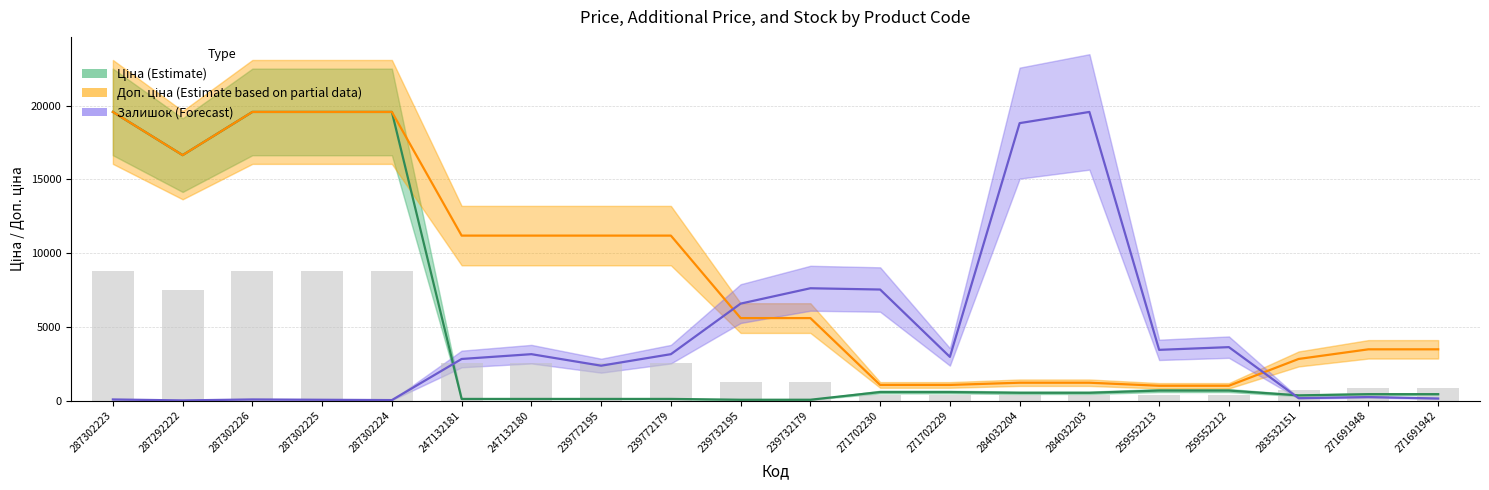

At which category does the chart reach its peak across all series?

287302223